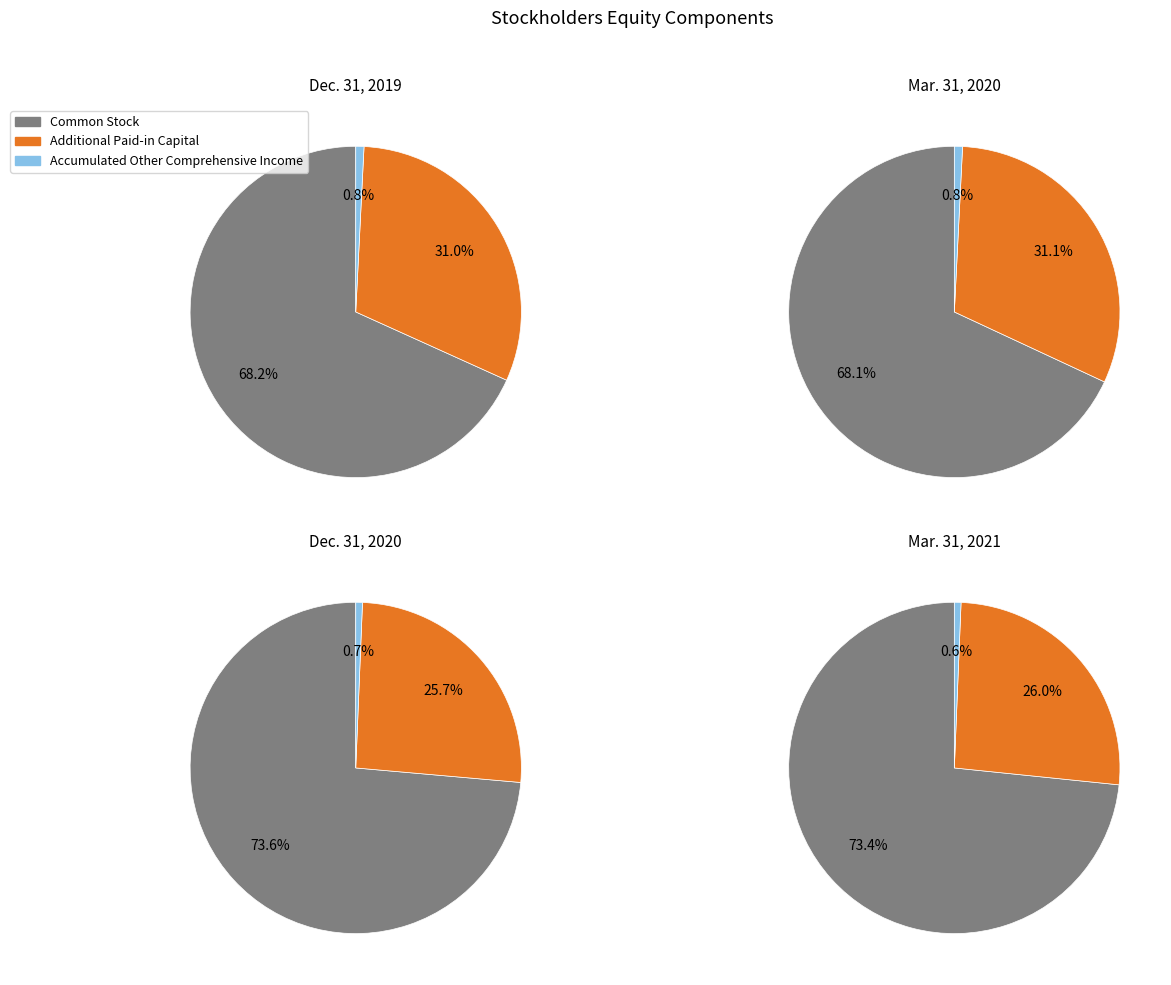

How many slices are in this pie chart?

3